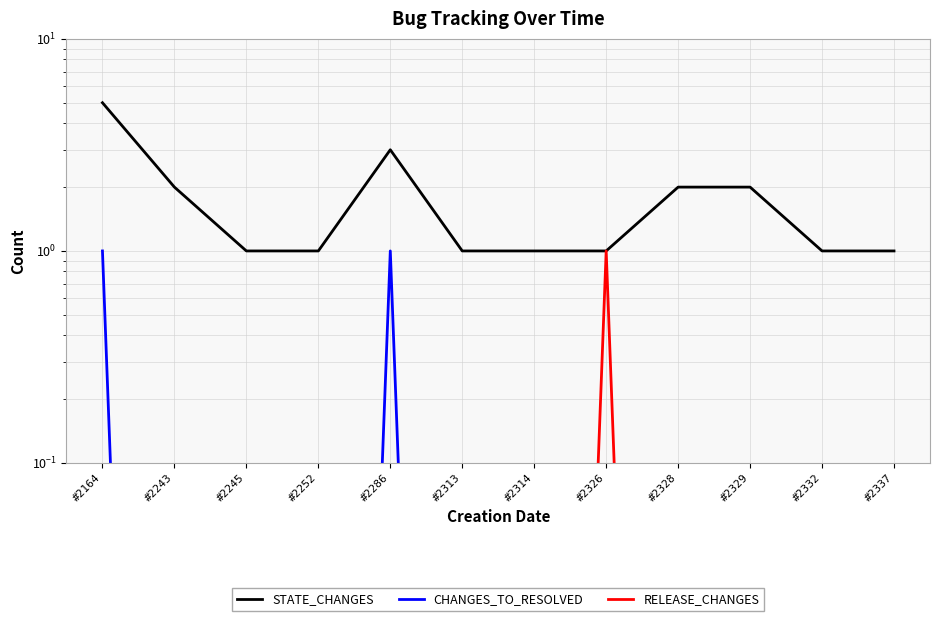

True or false: STATE_CHANGES has a value of 1.0 at #2337.

True